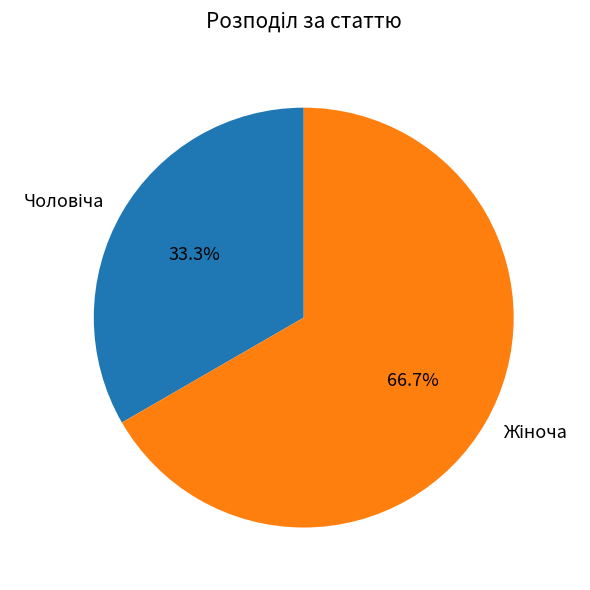

Count the number of slices in the pie.

2